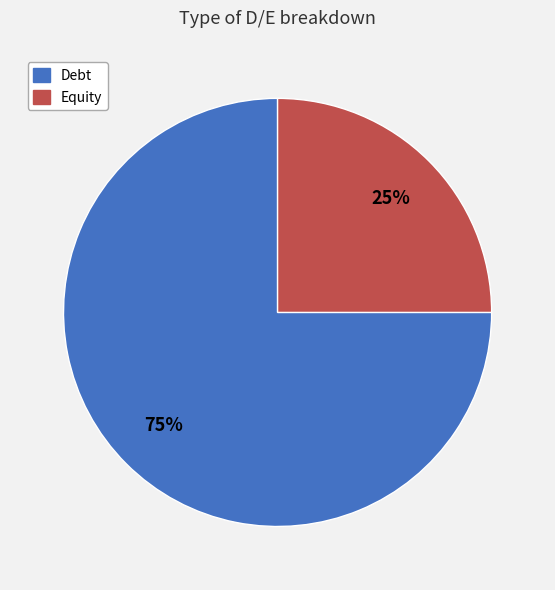

What is the largest slice in the pie chart?

Debt